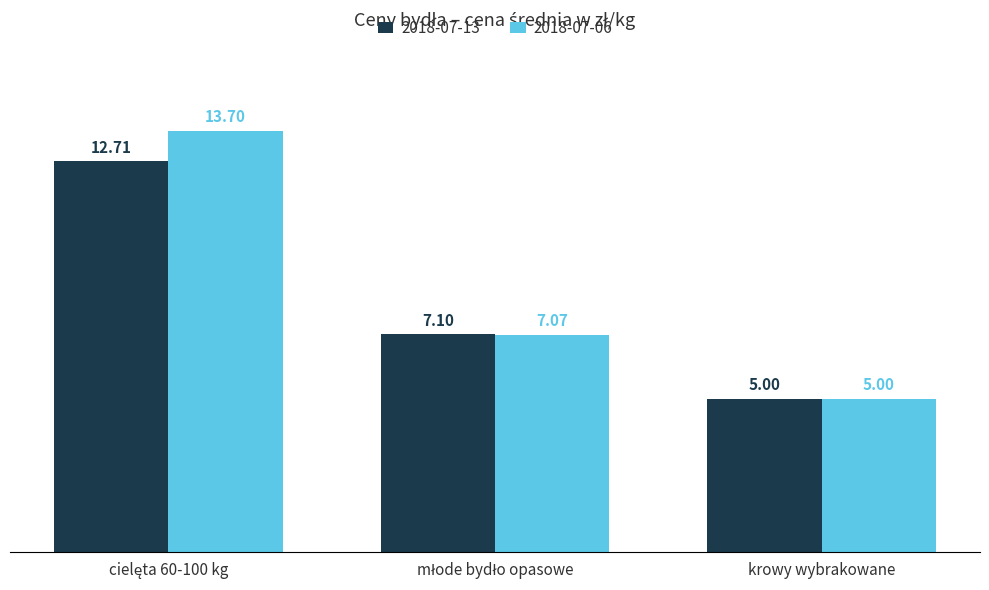

What is the label of the 3rd bar from the left?

krowy wybrakowane